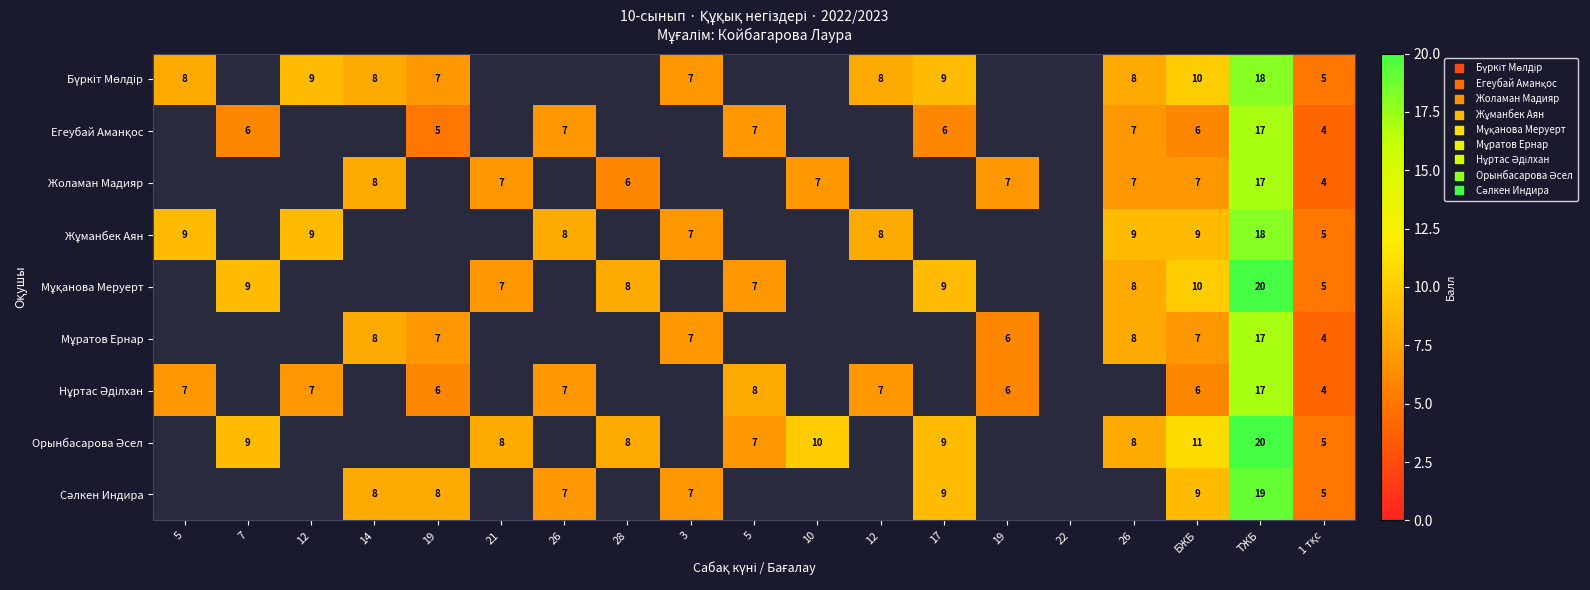

At how many categories does at least one series exceed 13?

1